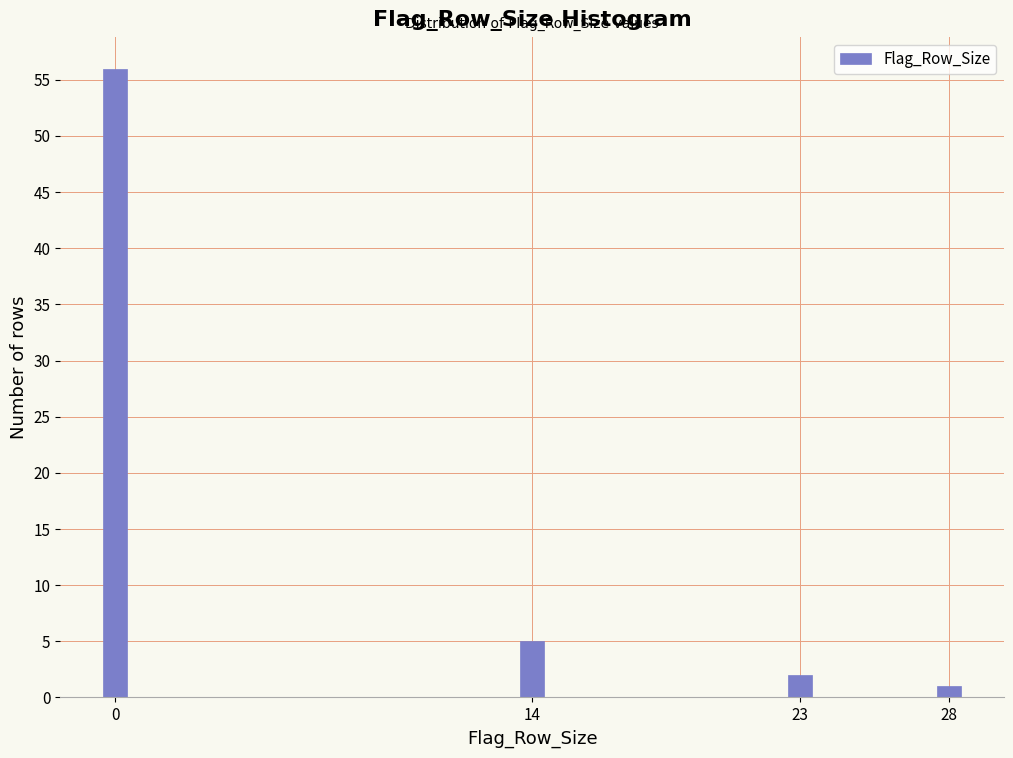

Reading left to right, extract all data points from this chart.

56	5	2	1